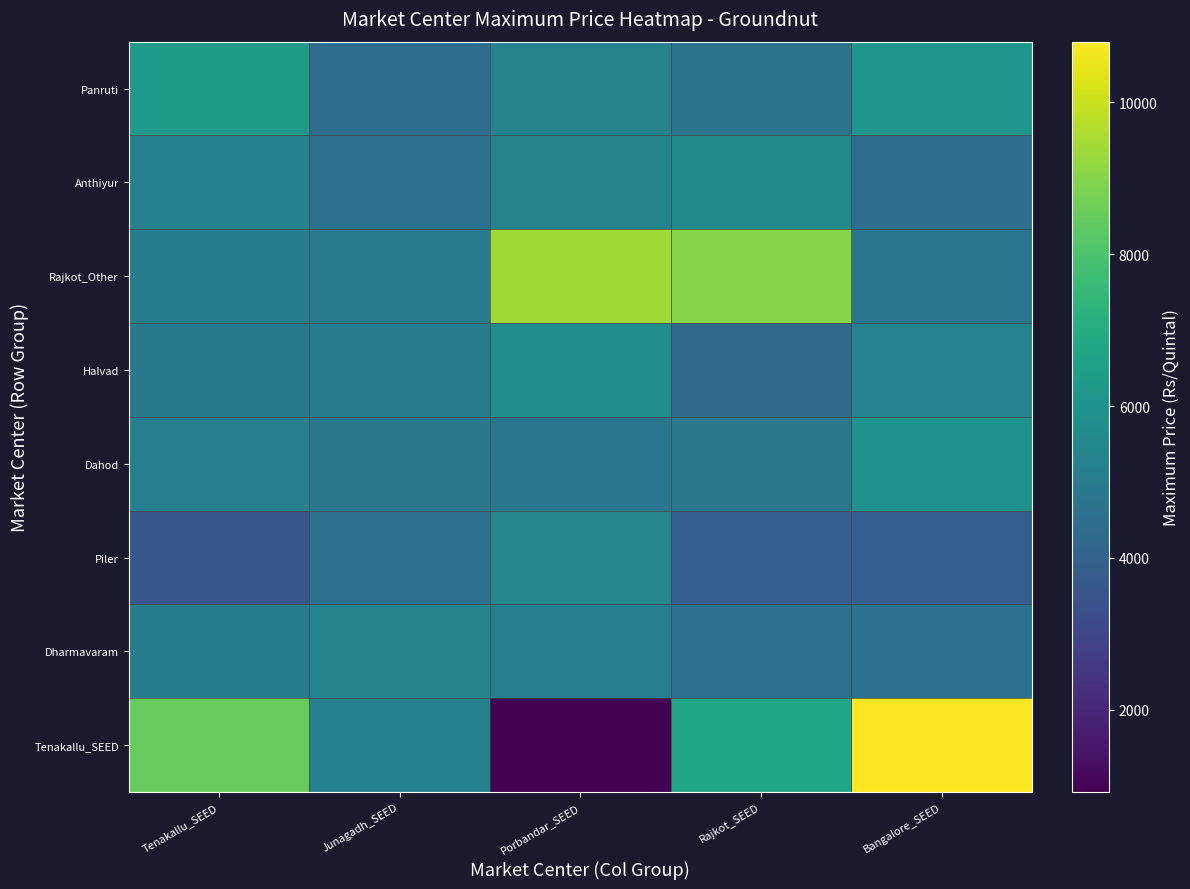

List the series in order of their peak value, highest first.

Tenakallu_SEED, Rajkot_Other, Panruti, Dahod, Halvad, Anthiyur, Piler, Dharmavaram